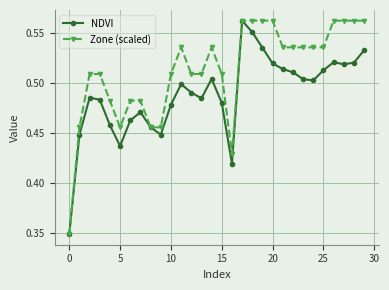

Rank the series by their average value, from highest to lowest.

Zone (scaled), NDVI